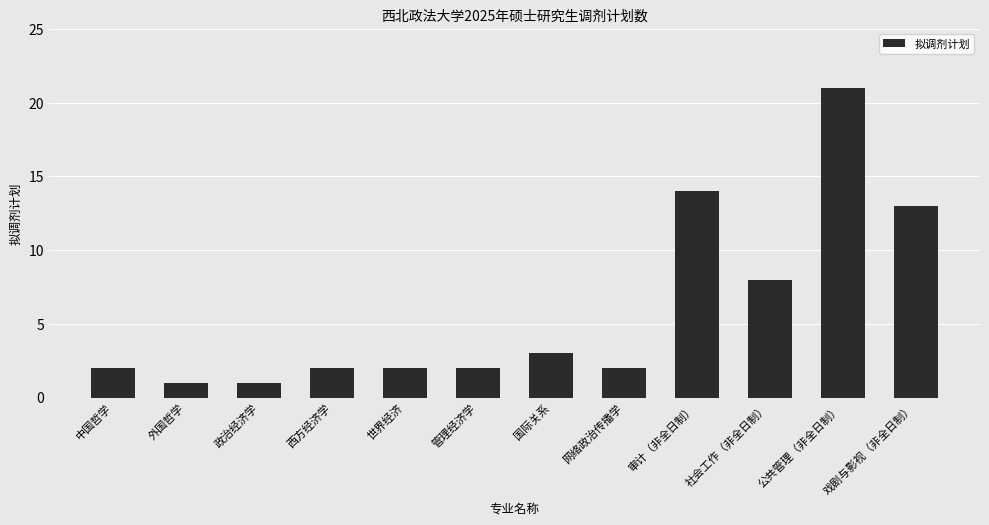

What is the sum of the values at 西方经济学 and 国际关系?

5